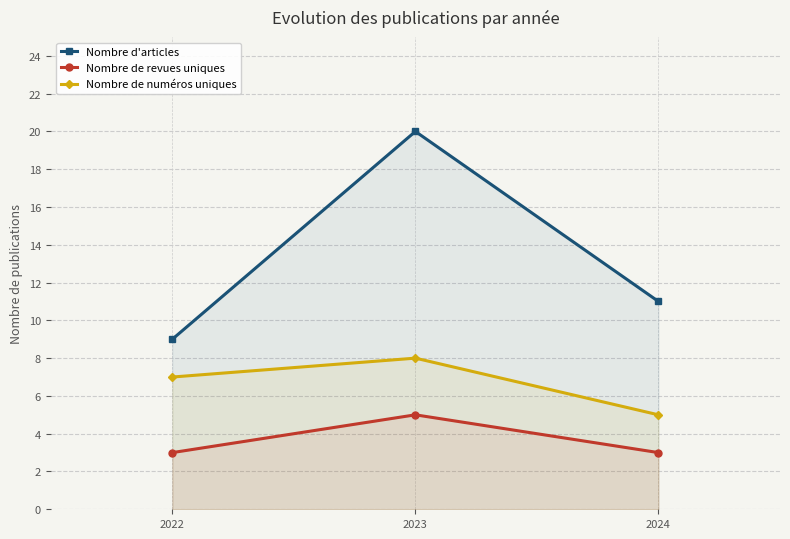

Which series has the largest range (max minus min)?

Nombre d'articles